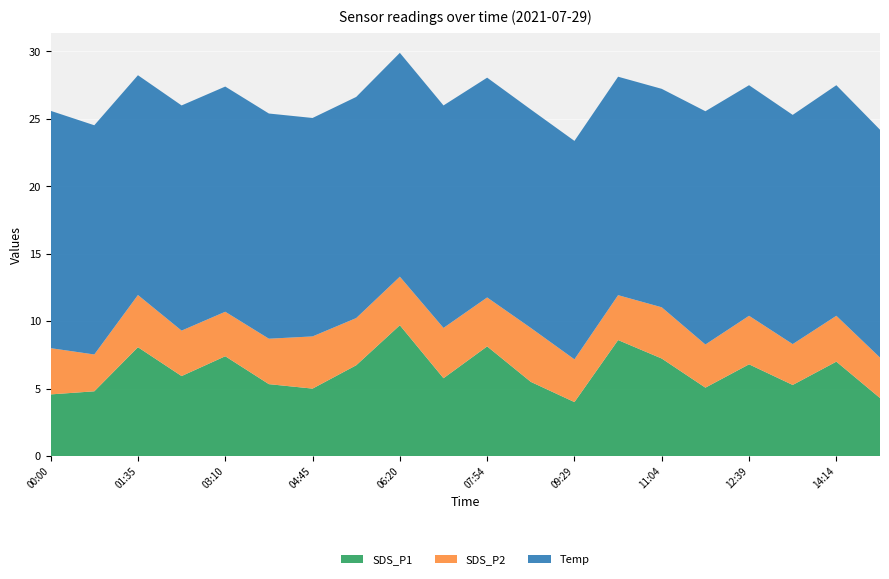

Reading right to left, extract all data points from this chart.

SDS_P1: 4.3	7.0	5.3	6.8	5.1	7.2	8.6	4.0	5.5	8.1	5.8	9.7	6.7	5.0	5.3	7.4	5.9	8.1	4.8	4.6
SDS_P2: 3.0	3.4	3.0	3.6	3.2	3.8	3.3	3.2	4.0	3.6	3.7	3.6	3.5	3.9	3.4	3.3	3.4	3.9	2.7	3.4
Temp: 16.9	17.1	17.0	17.1	17.3	16.2	16.2	16.2	16.2	16.3	16.5	16.6	16.4	16.2	16.7	16.7	16.7	16.3	17.0	17.6